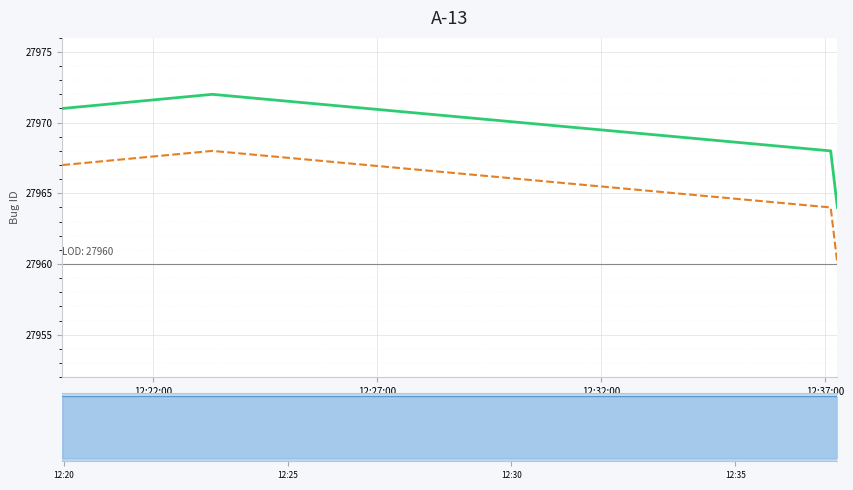

True or false: Bug ID (UMC-Wizards) and Bug ID (UMC-Classes) cross at least once.

False